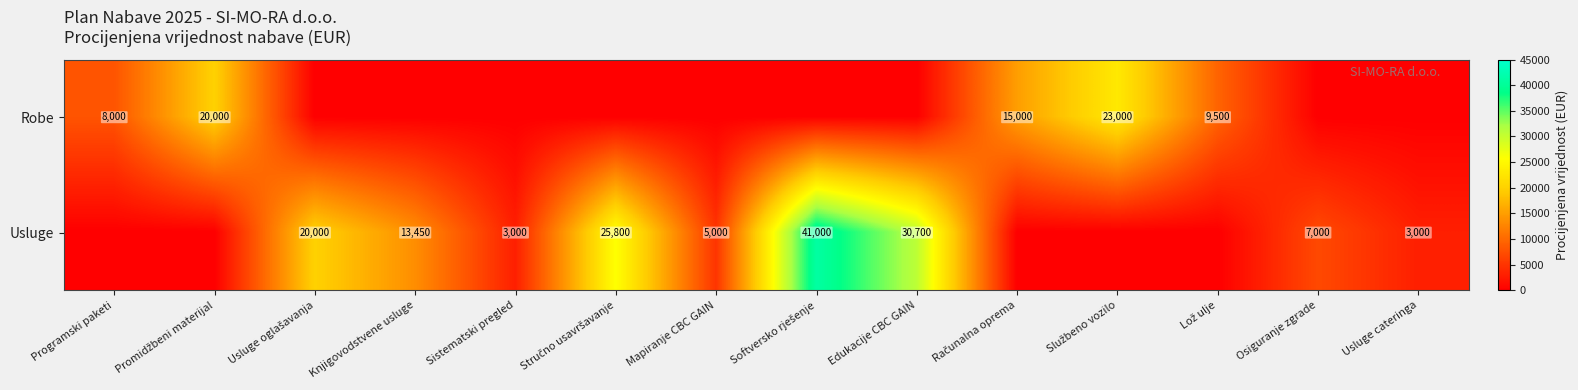

What is the spread (max minus min) of values at Usluge oglašavanja?

20000